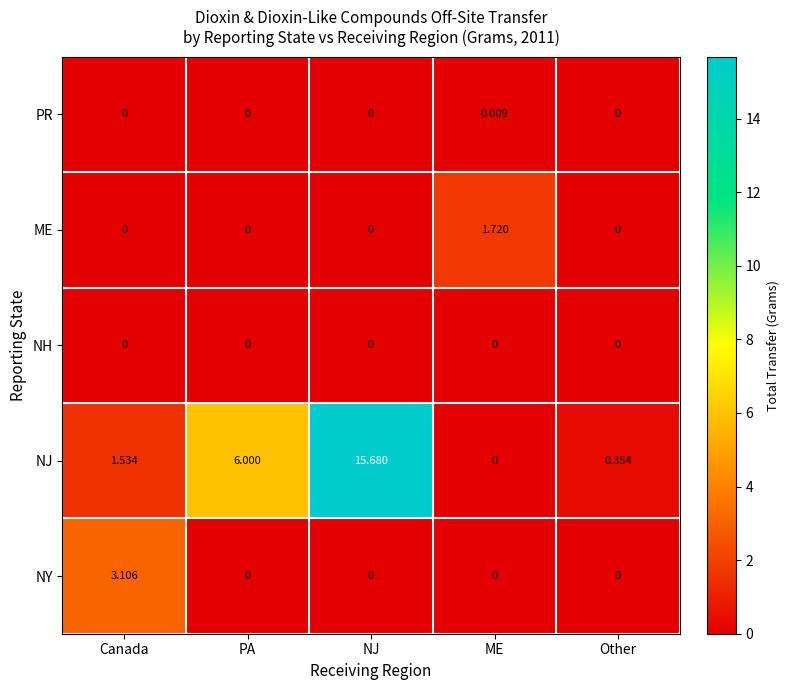

Where does the NJ series first go above 1?

Canada